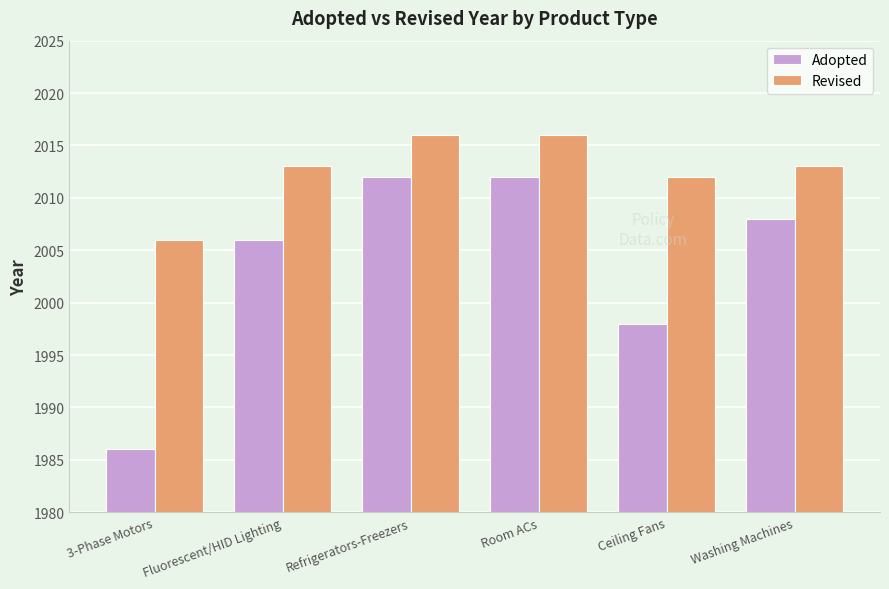

Which series has the widest spread of values?

Adopted